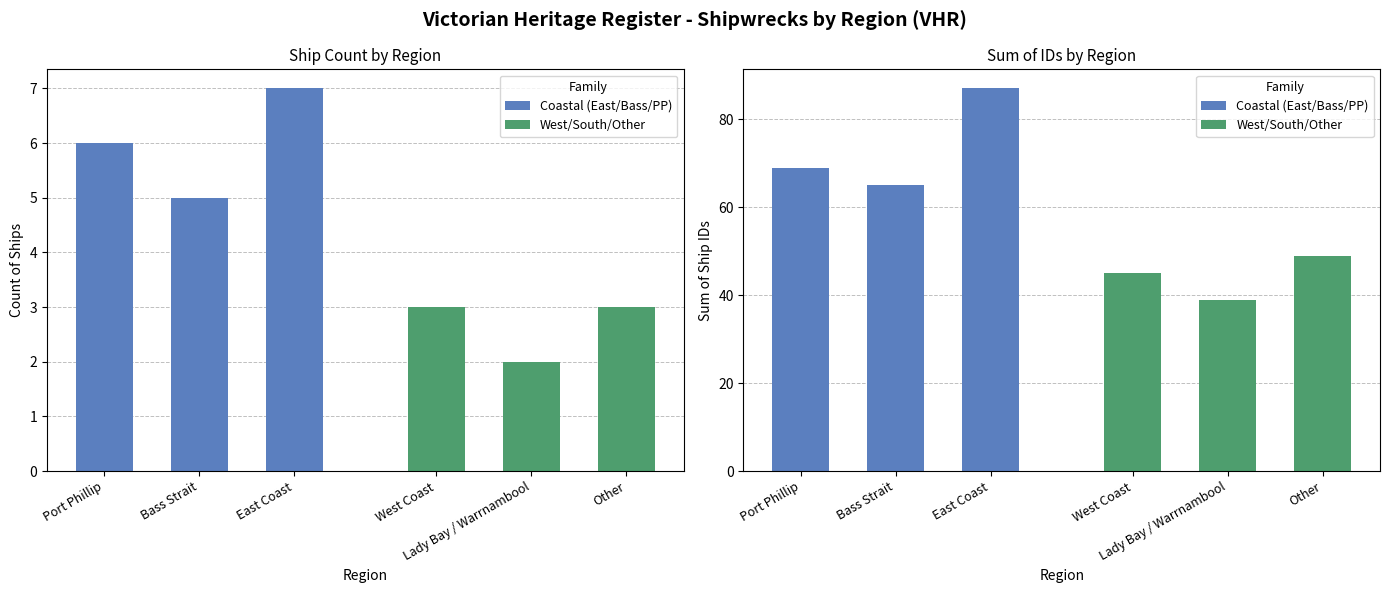

What is the sum of all Port Phillip / Bass Strait / East Coast values?

18